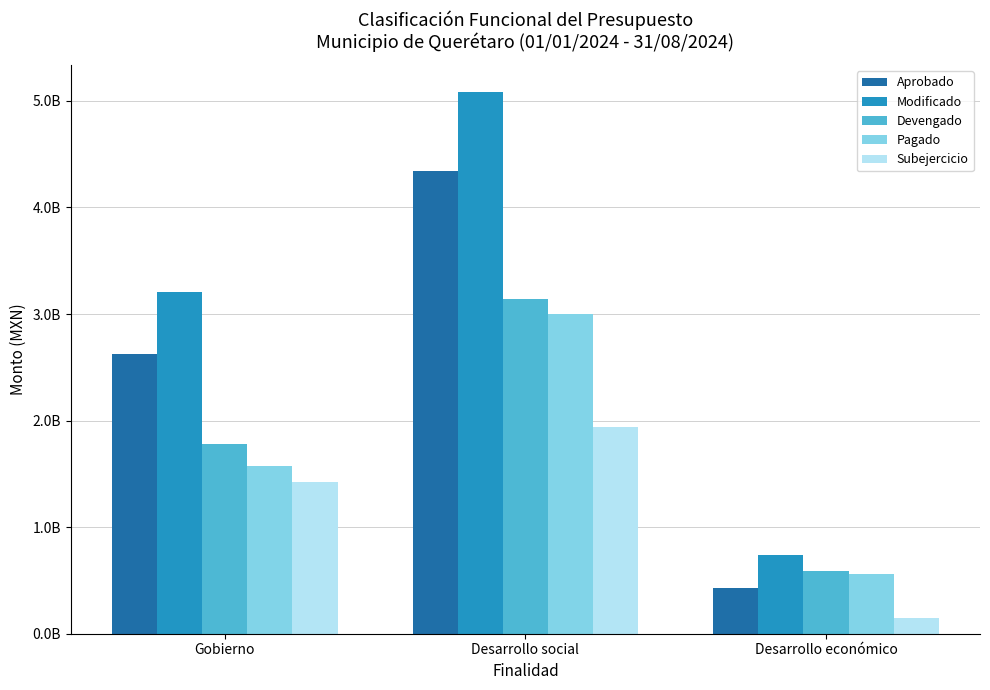

Between Gobierno and Desarrollo económico, which series saw the biggest shift?

Modificado